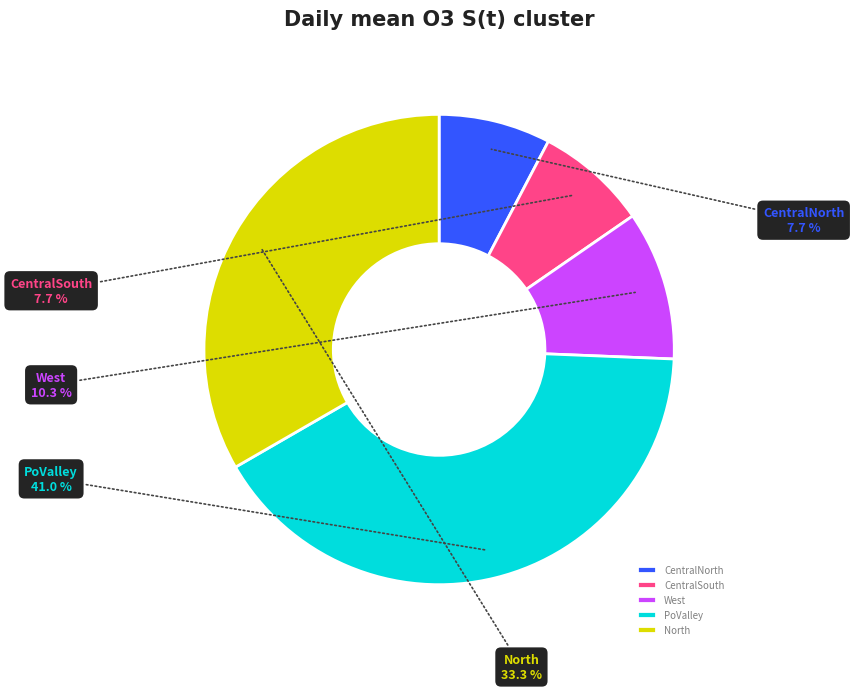

How many slices are in this pie chart?

5